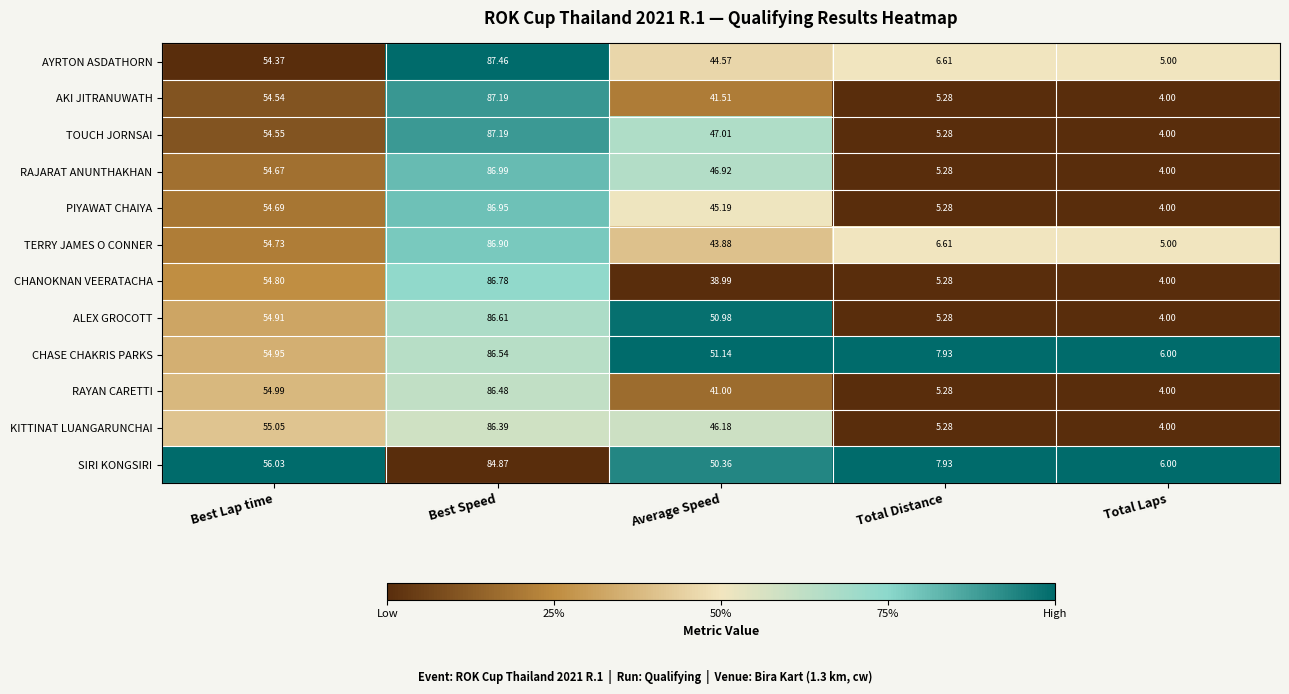

At which category does the chart reach its peak across all series?

Best Speed